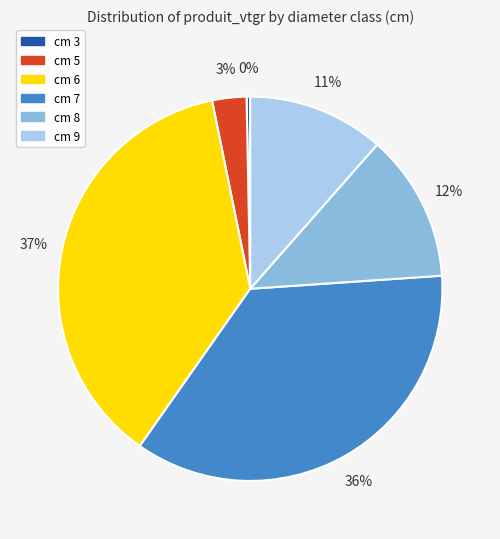

How many slices are in this pie chart?

6